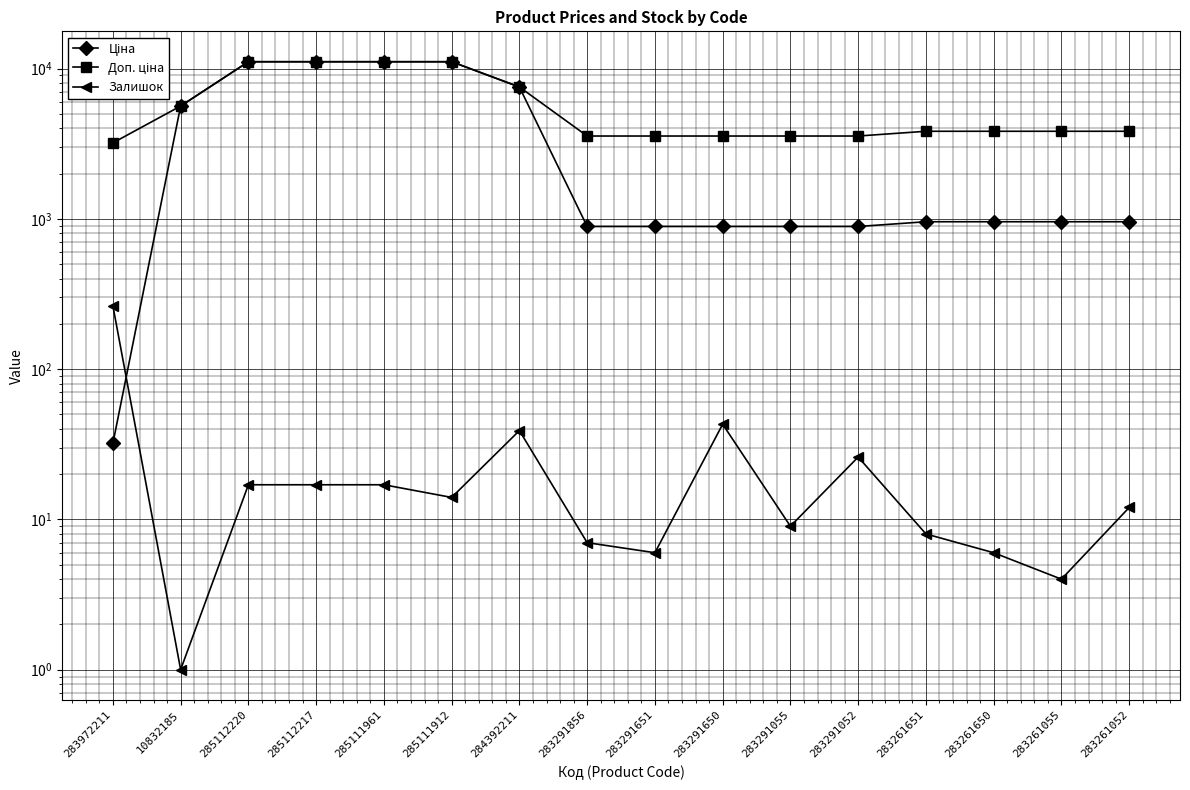

What is the sum of all Доп. ціна values?

93953.2